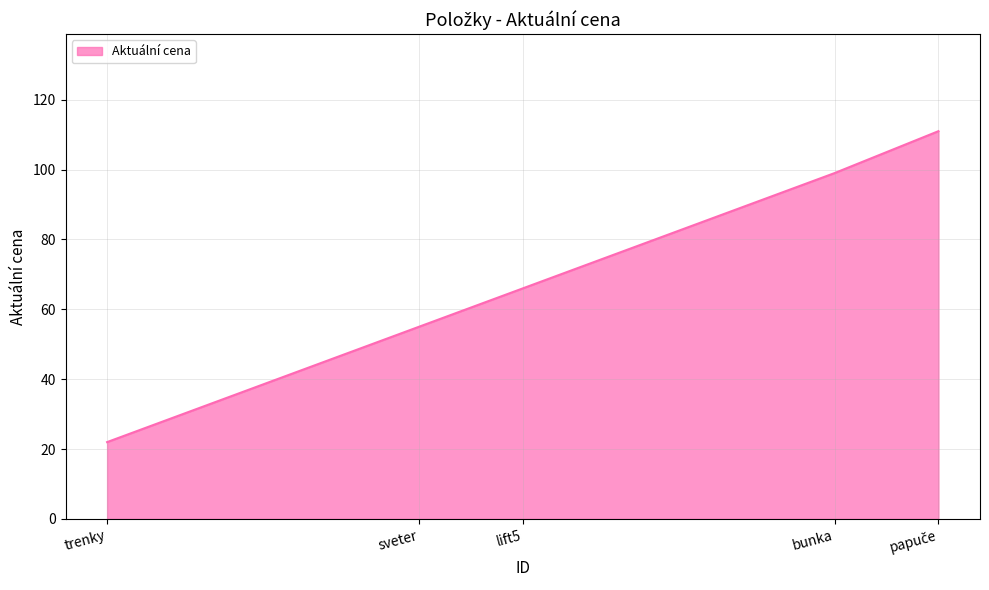

What position from the right is lift5?

3